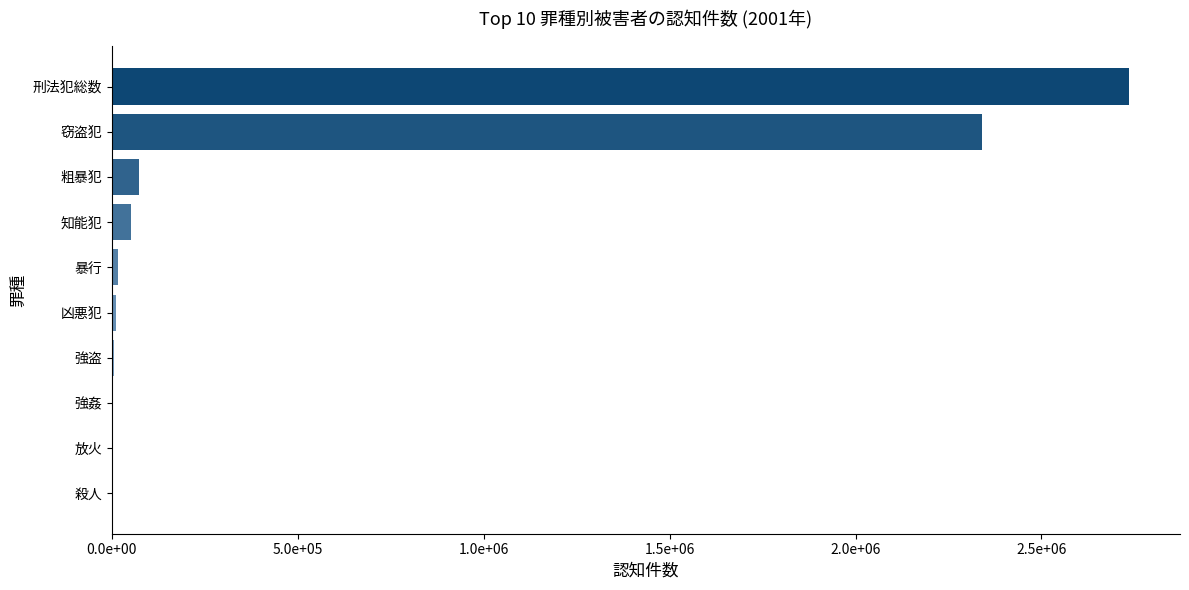

Are the bars horizontal?

Yes